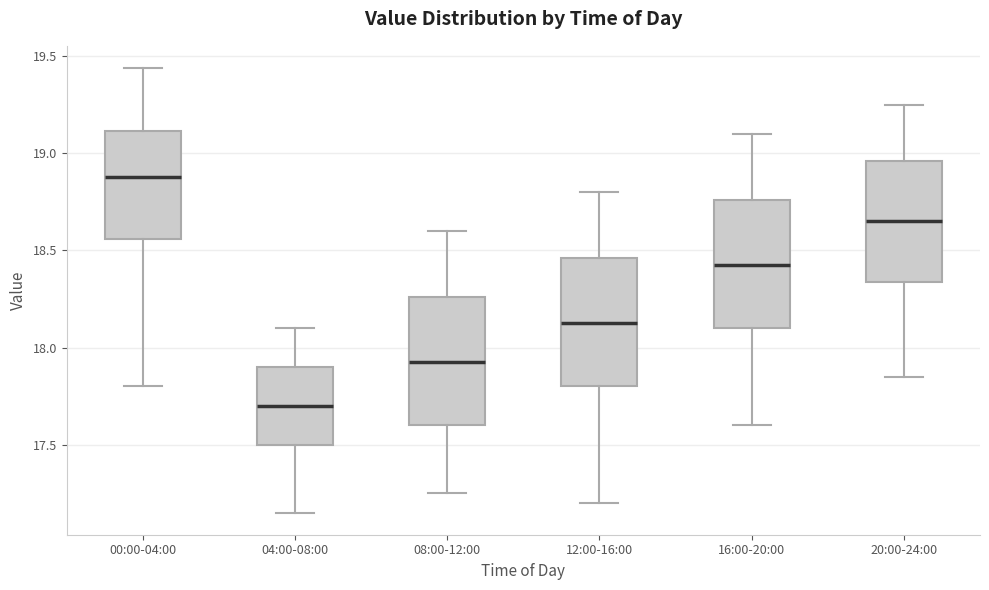

Reading left to right, read every box against the y-axis: the position of its median line, the range the box covers, and the ends of its whiskers. The values are not printed on the chart, so give them approximately, as read against the axis.

00:00-04:00: median 18.90, box 18.55 to 19.10, whiskers 17.80 to 19.45
04:00-08:00: median 17.70, box 17.50 to 17.90, whiskers 17.15 to 18.10
08:00-12:00: median 17.95, box 17.60 to 18.25, whiskers 17.25 to 18.60
12:00-16:00: median 18.15, box 17.80 to 18.45, whiskers 17.20 to 18.80
16:00-20:00: median 18.45, box 18.10 to 18.75, whiskers 17.60 to 19.10
20:00-24:00: median 18.65, box 18.35 to 18.95, whiskers 17.85 to 19.25